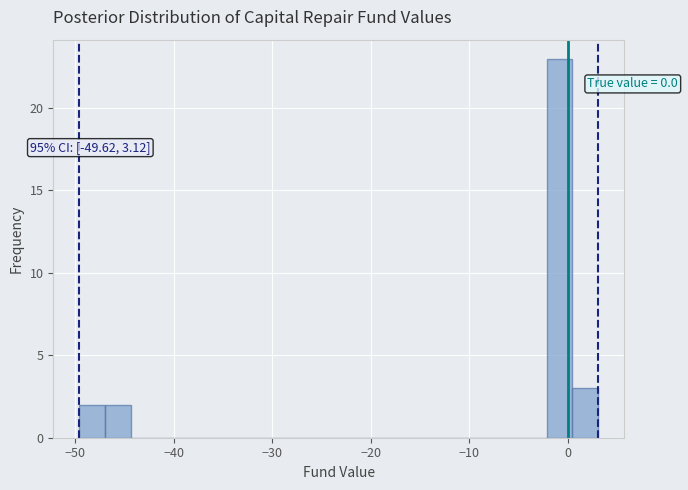

Around what value on the x-axis is the tallest bar? Give the approximate position of its centre, as read against the axis.

-1